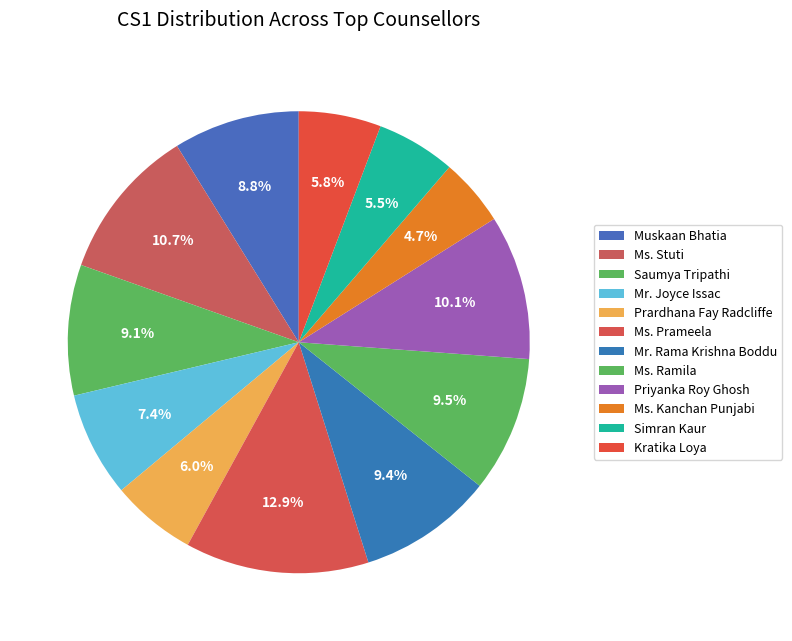

Count the number of slices in the pie.

12